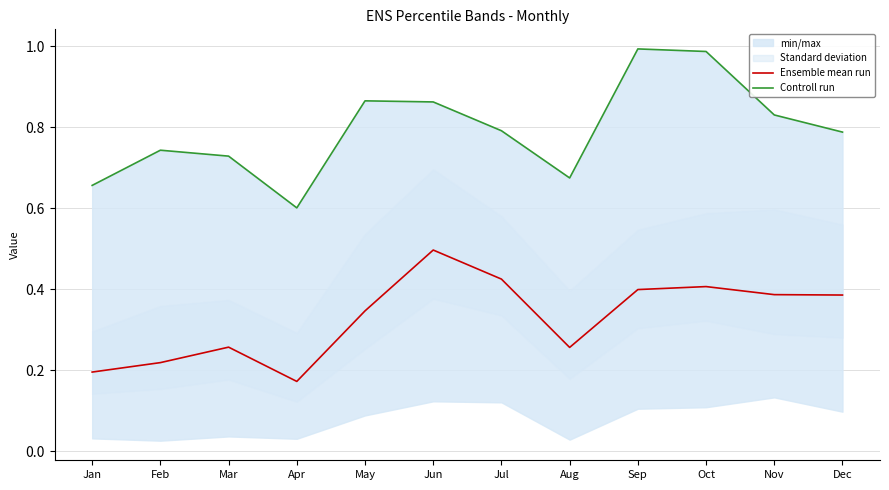

Which series has the widest spread of values?

Controll run